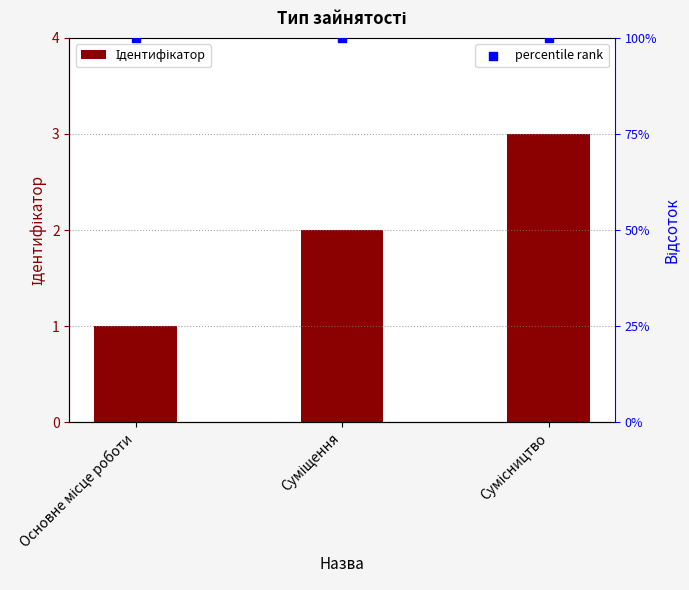

At how many categories does at least one series exceed 3?

3